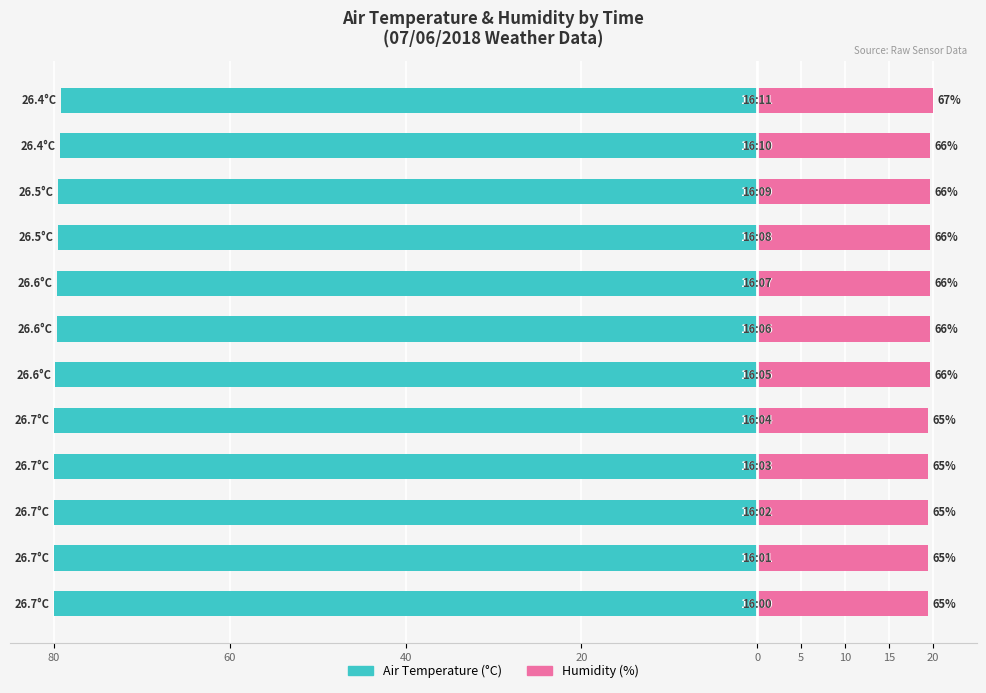

Are the bars horizontal?

Yes